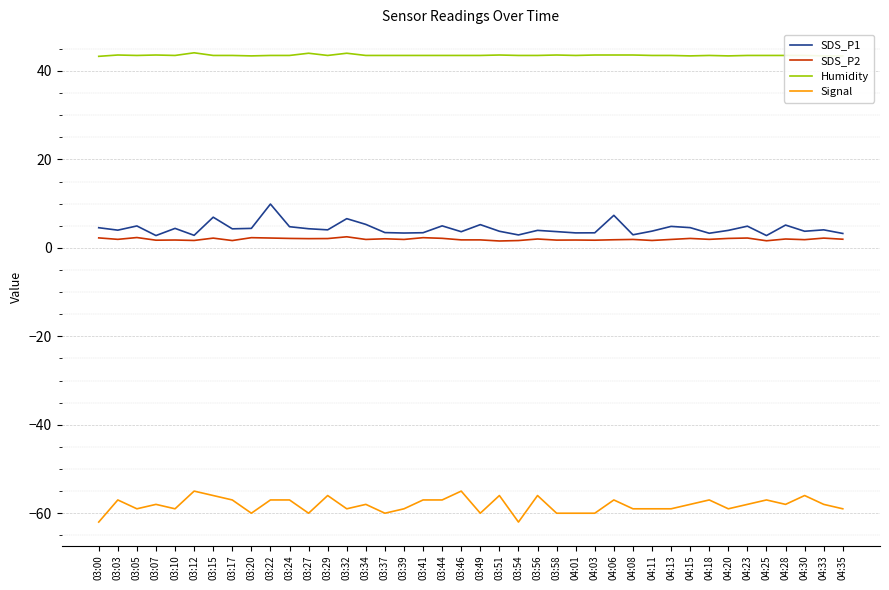

What position from the left is 03:39?

17